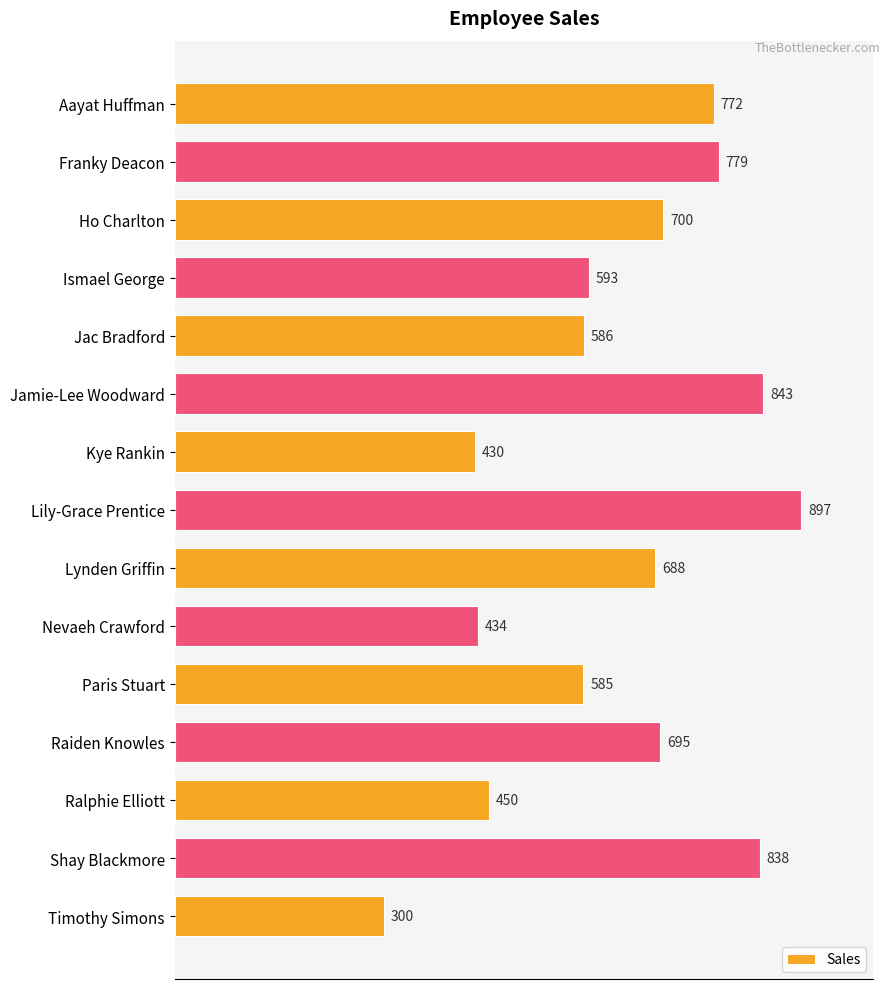

Reading top to bottom, what are all the values shown in this chart?

772	779	700	593	586	843	430	897	688	434	585	695	450	838	300